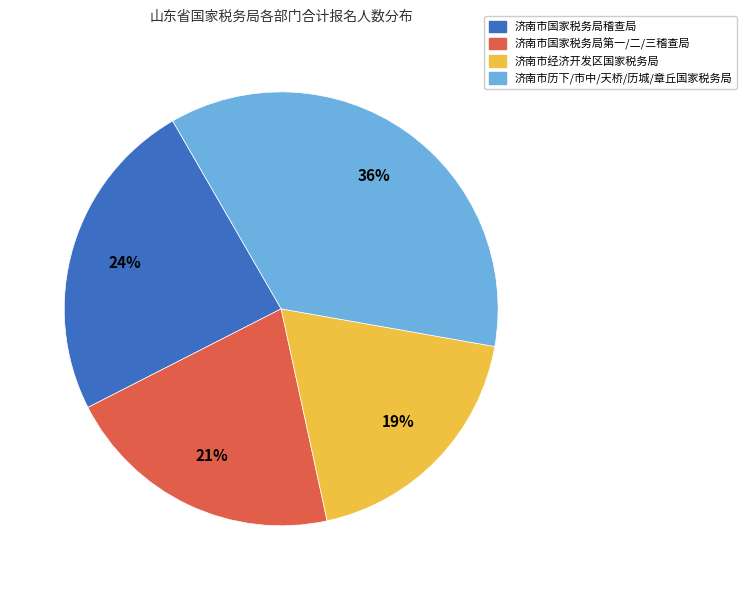

Which slice is the smallest?

济南市经济开发区国家税务局